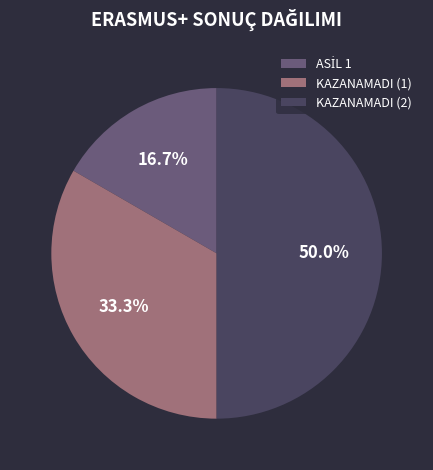

What percentage is the KAZANAMADI (2) slice, to the nearest percent?

50%